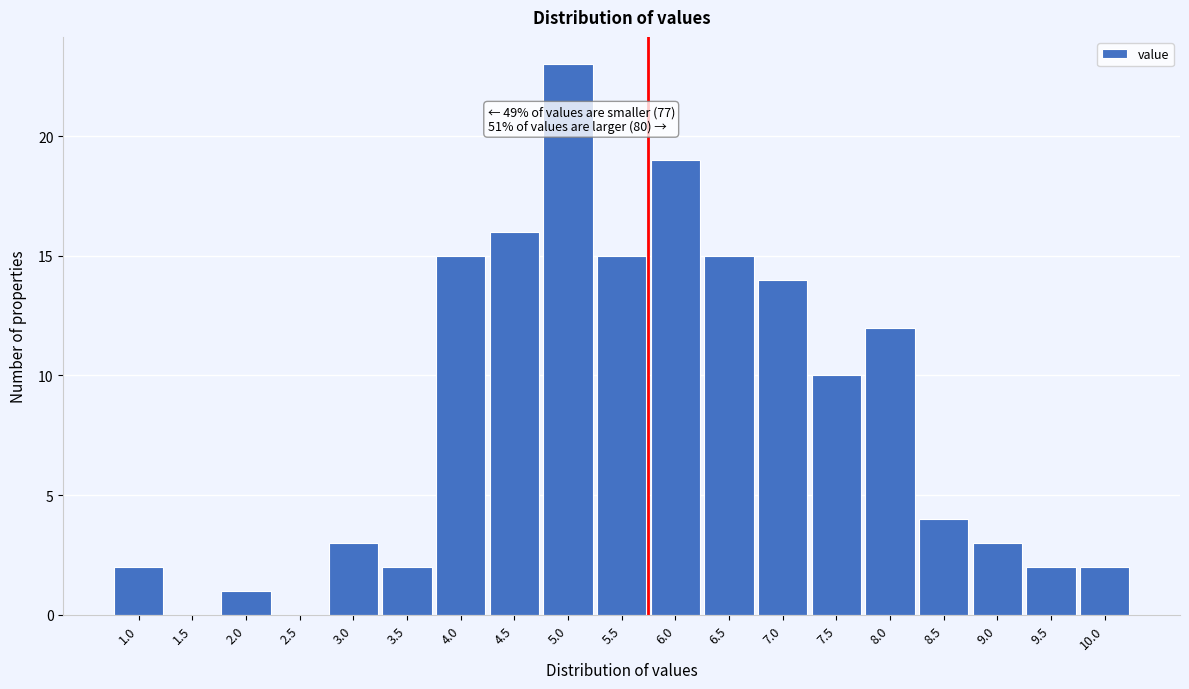

Reading right to left, what are all the values shown in this chart?

10.0=2	9.5=2	9.0=3	8.5=4	8.0=12	7.5=10	7.0=14	6.5=15	6.0=19	5.5=15	5.0=23	4.5=16	4.0=15	3.5=2	3.0=3	2.5=0	2.0=1	1.5=0	1.0=2